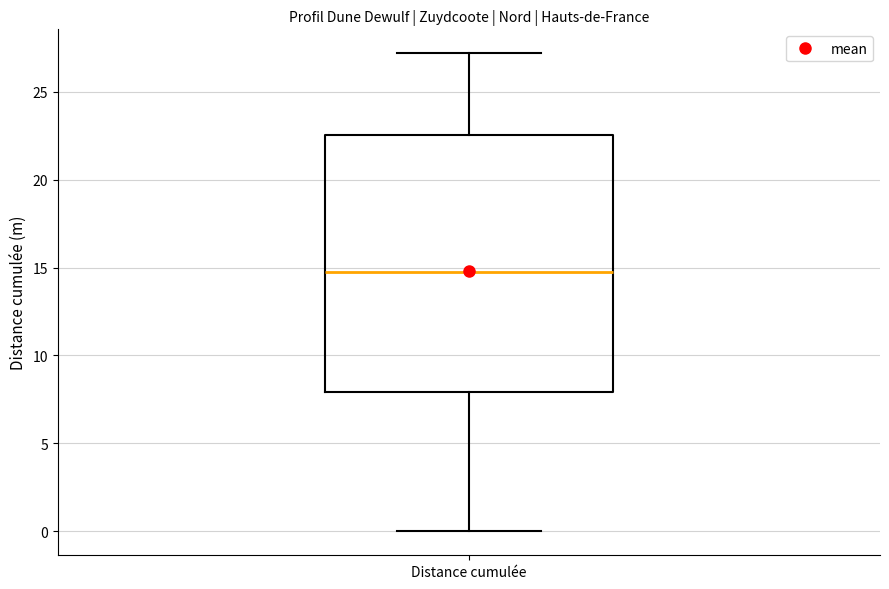

Where does the median line of the box for Distance cumulée sit on the y-axis? The values are not printed on the chart, so give them approximately, as read against the axis.

15.0